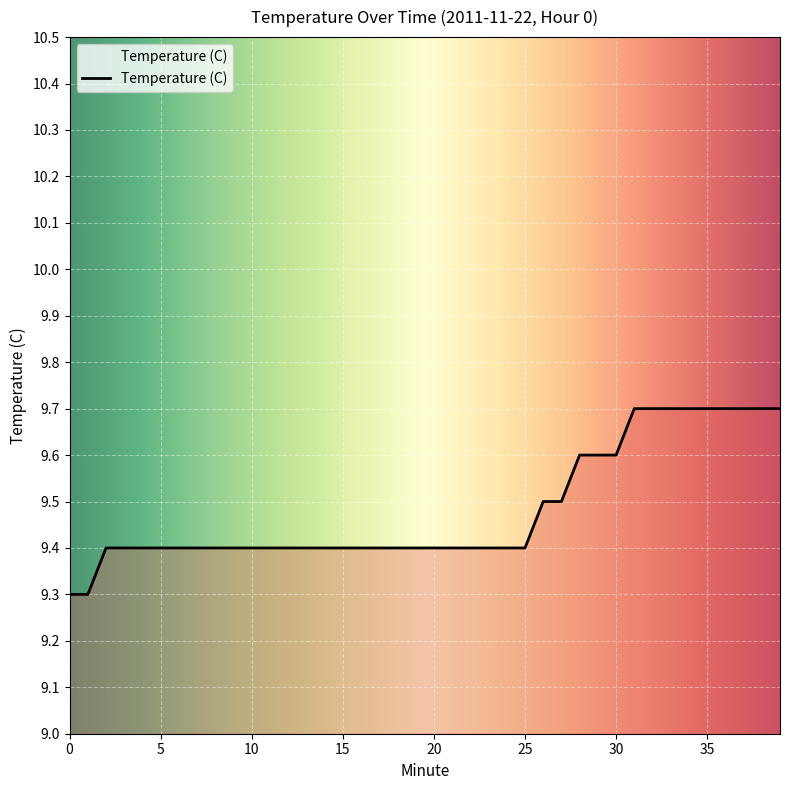

What is the minimum value shown in the chart?

9.3